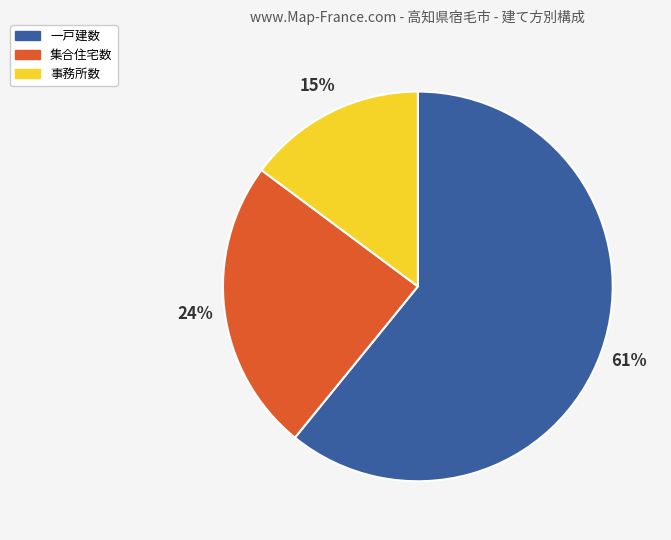

To the nearest percent, what is the average slice percentage?

33%